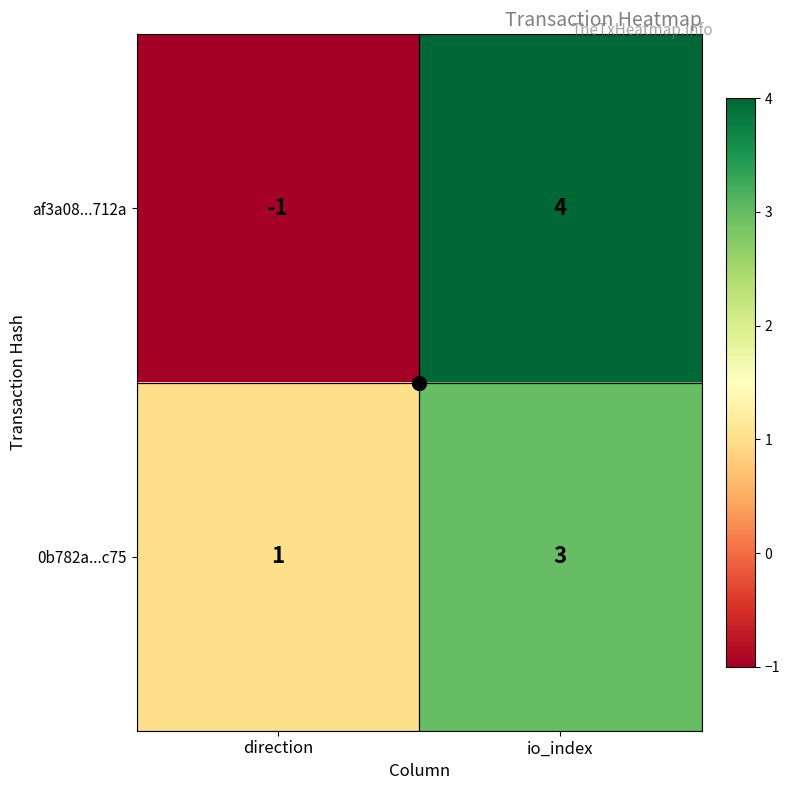

At how many categories does at least one series exceed 0?

2